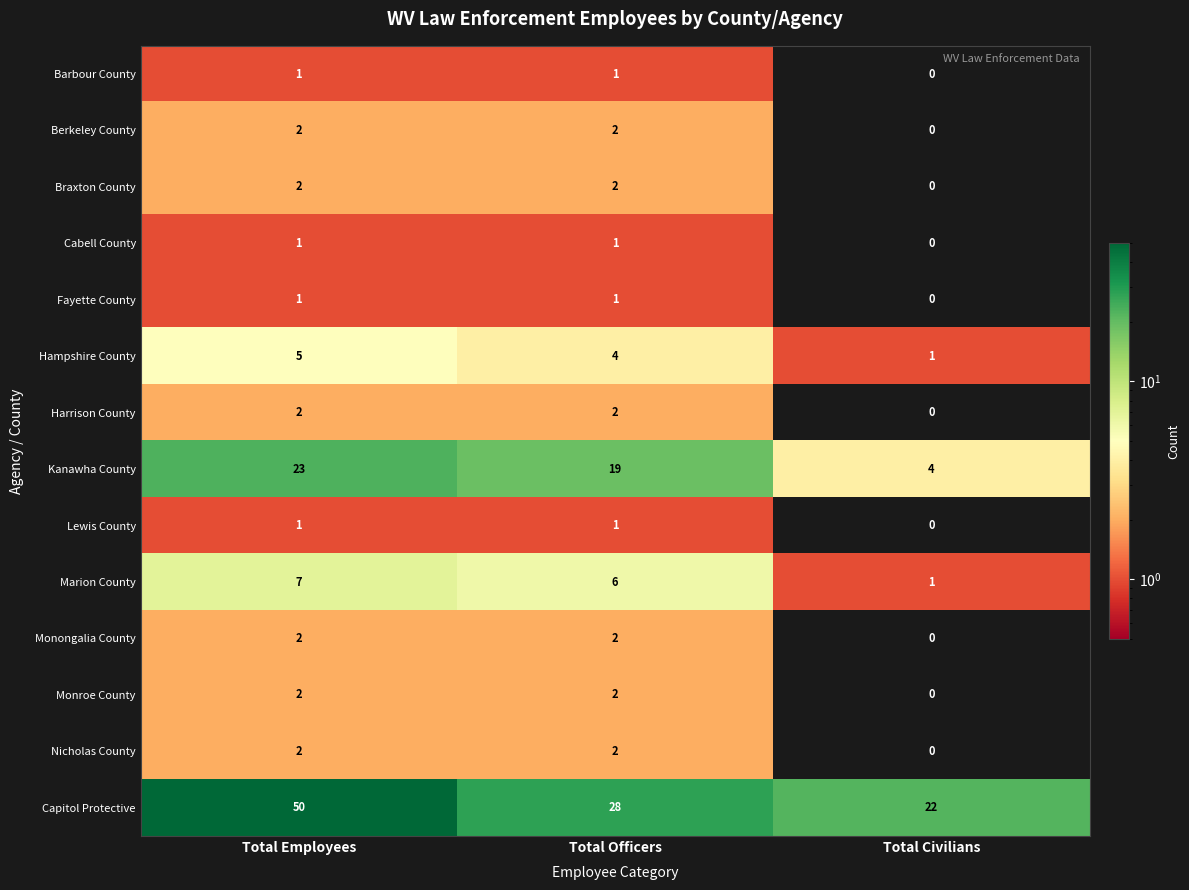

What value does the Hampshire County series have at Total Officers?

4